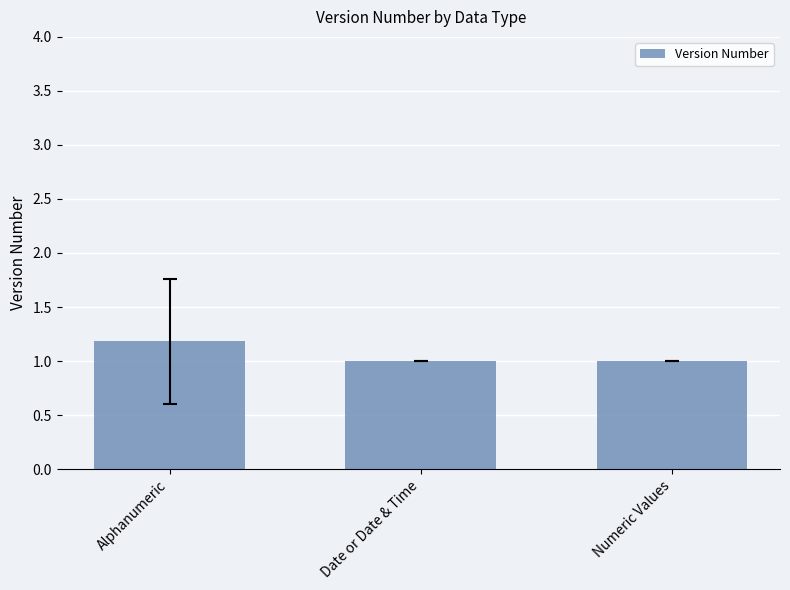

Between Numeric Values and Alphanumeric, which is larger?

Alphanumeric